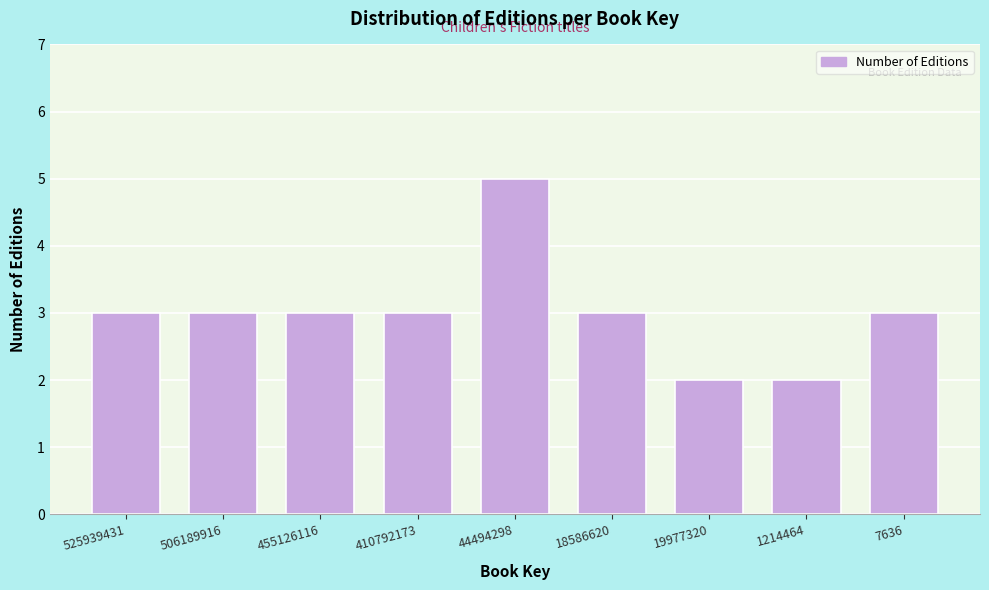

Reading right to left, what are all the values shown in this chart?

3	2	2	3	5	3	3	3	3